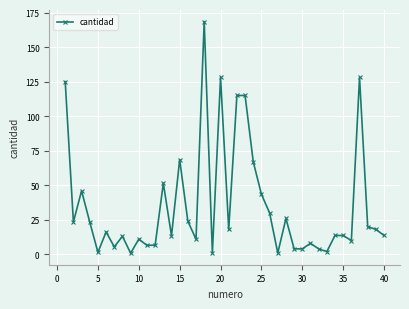

What is the greatest value displayed?

168.5